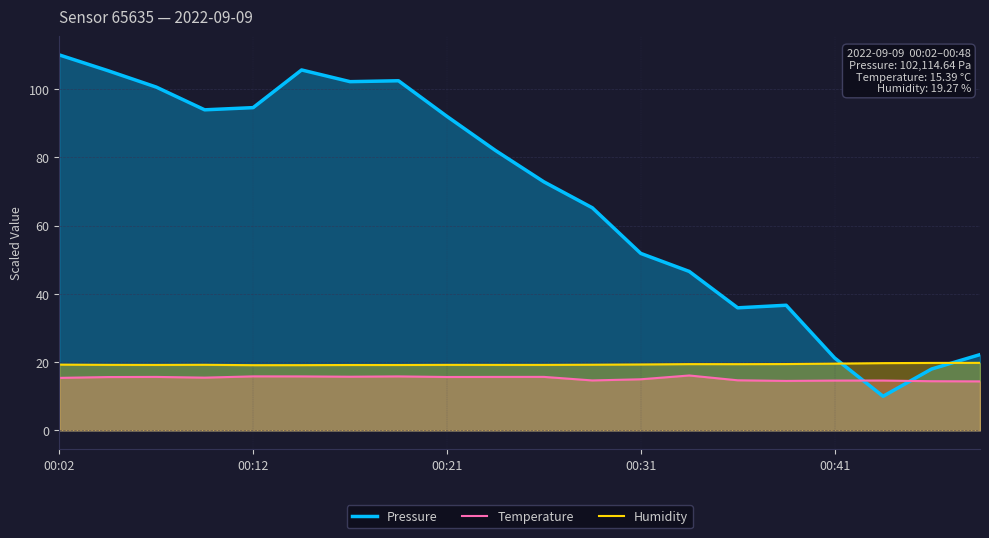

What is the value of the Temperature point at the 2nd from the left?

15.6